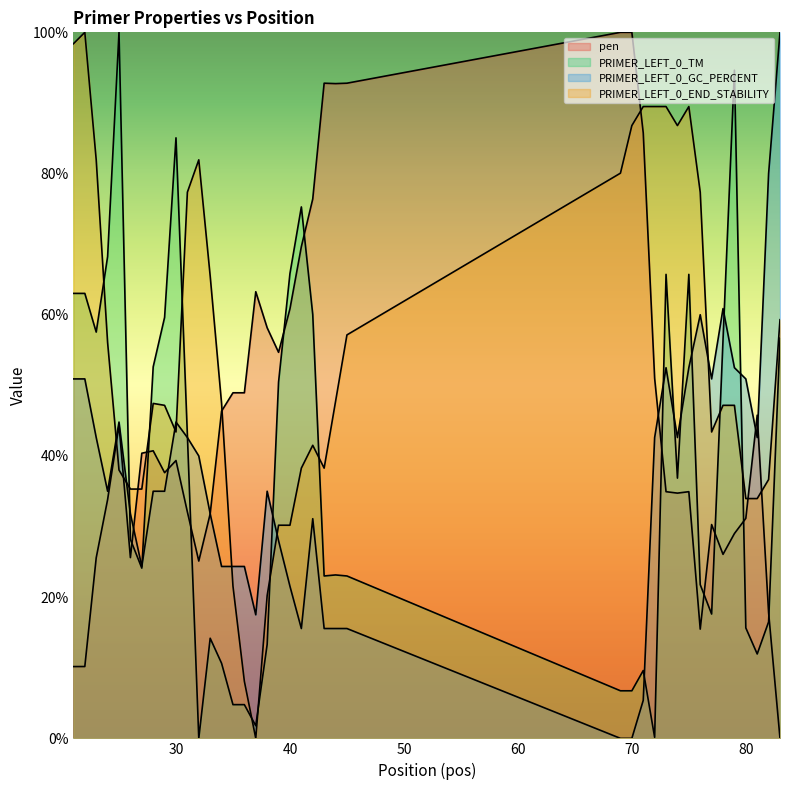

How many values in PRIMER_LEFT_0_TM are above zero?

39